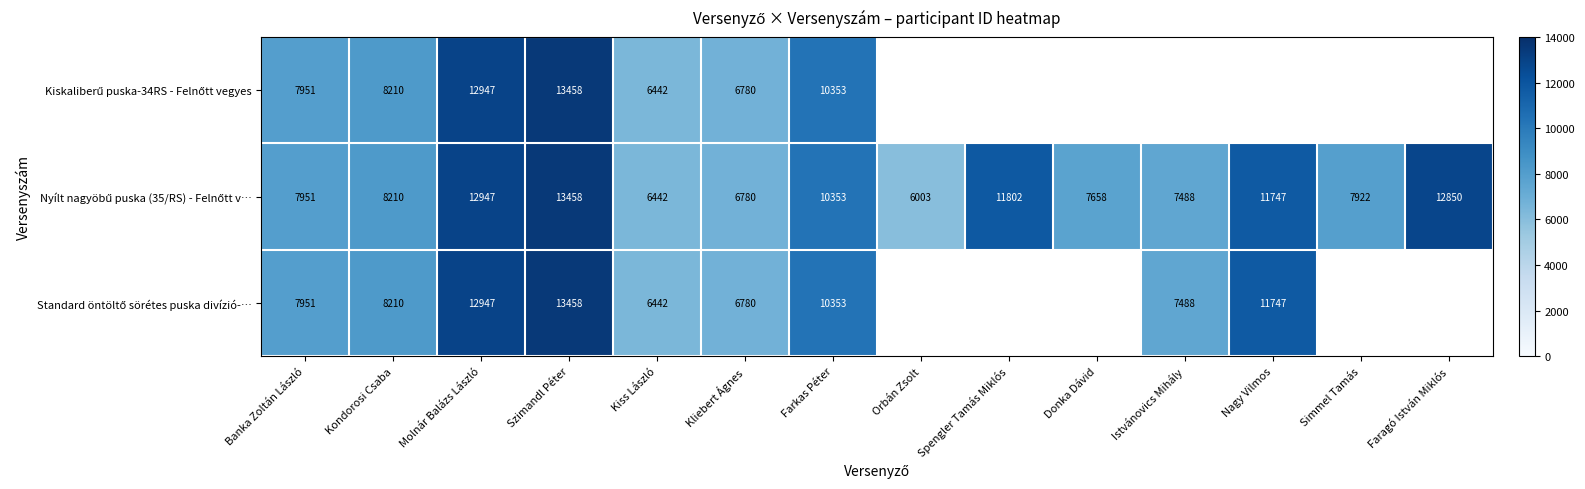

What is the total value across all series at Kiss László?

19326